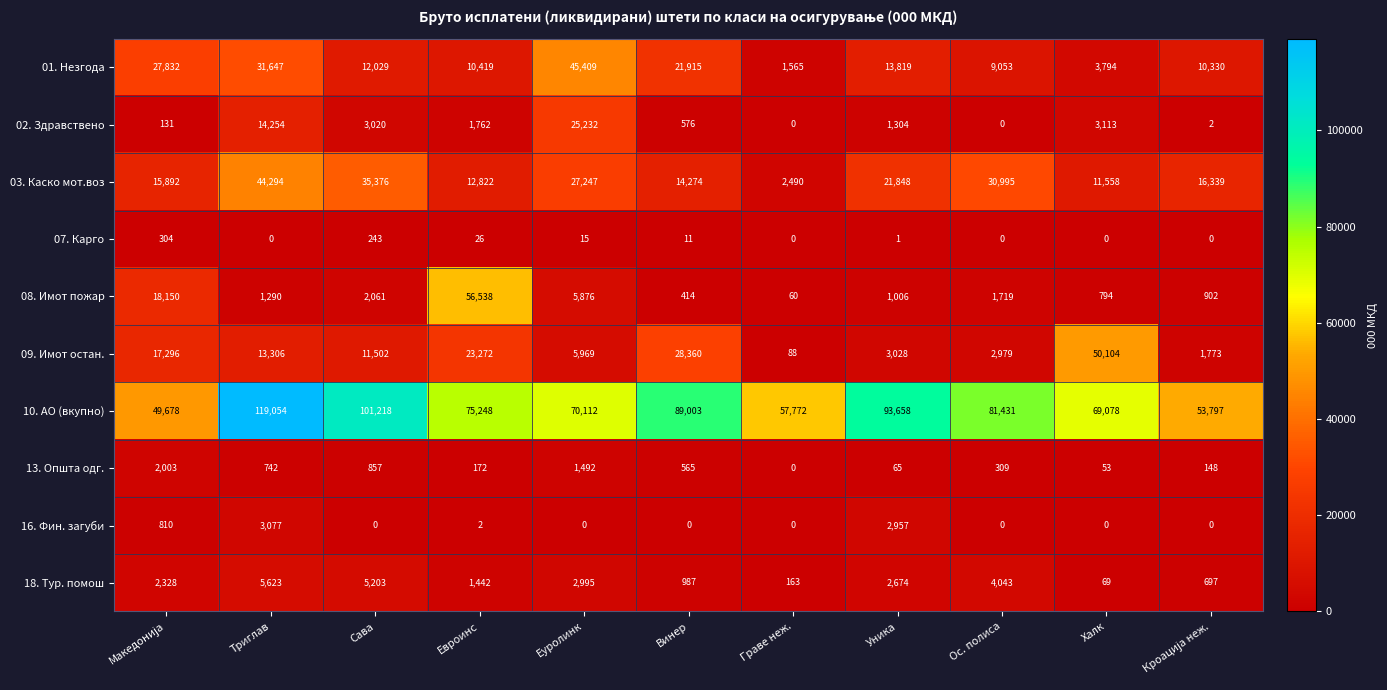

What is the difference between the 13. Општа одг. values at Граве неж. and Винер?

565